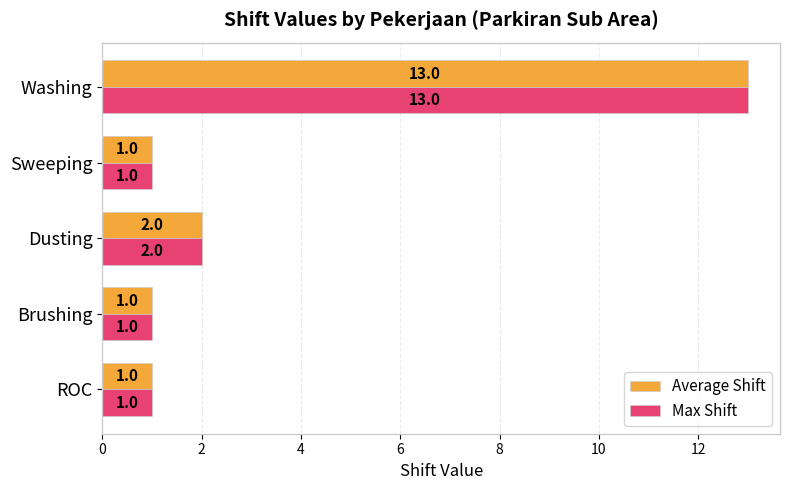

What is the sum of all Average Shift values?

18